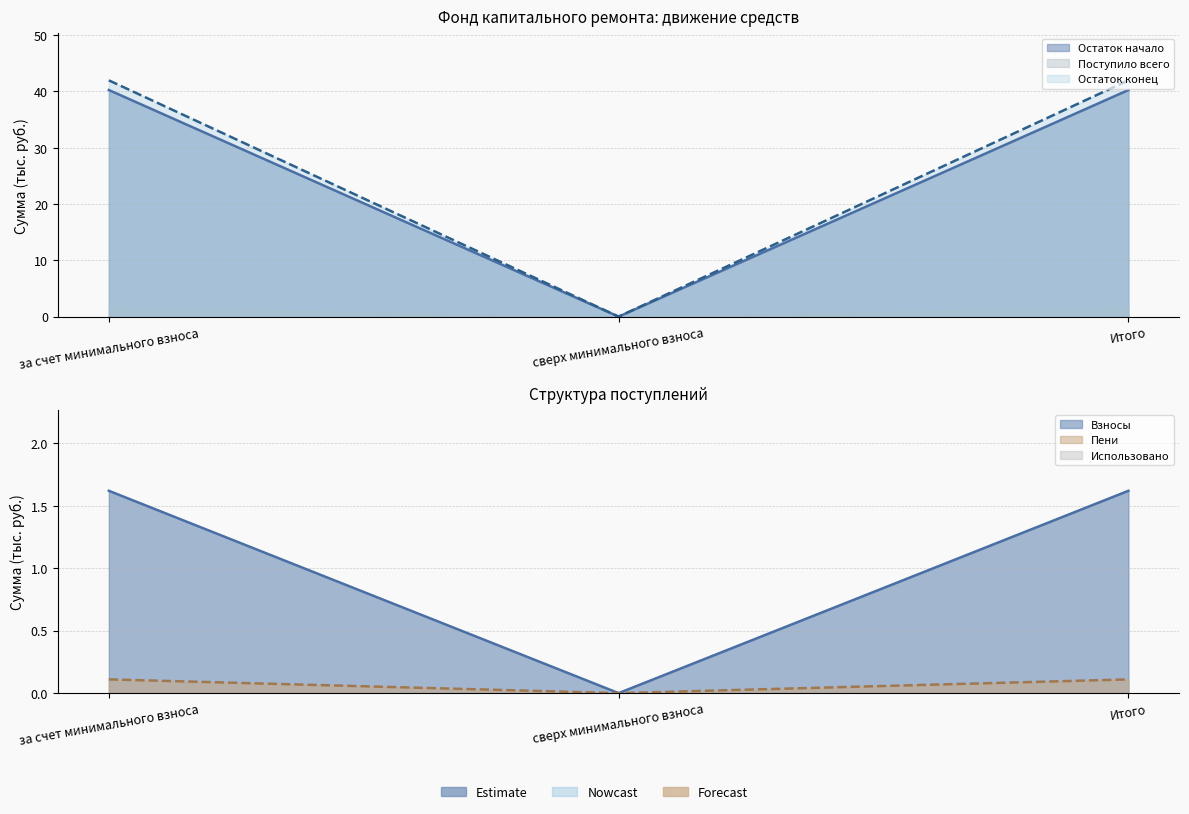

Which category has the lowest value in the Пени series?

сверх минимального взноса